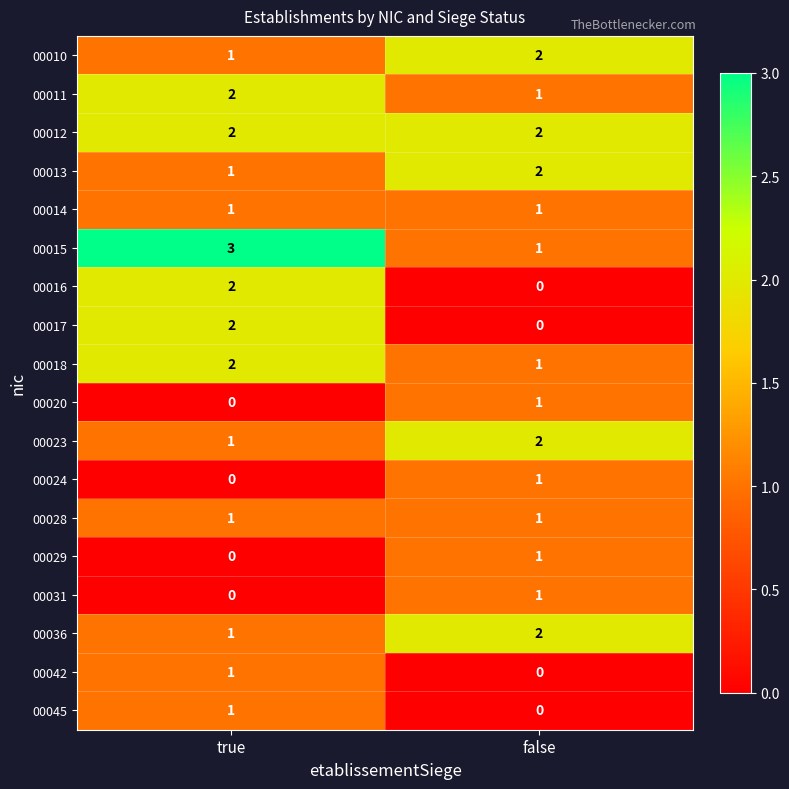

Which label corresponds to the largest value in the chart?

true